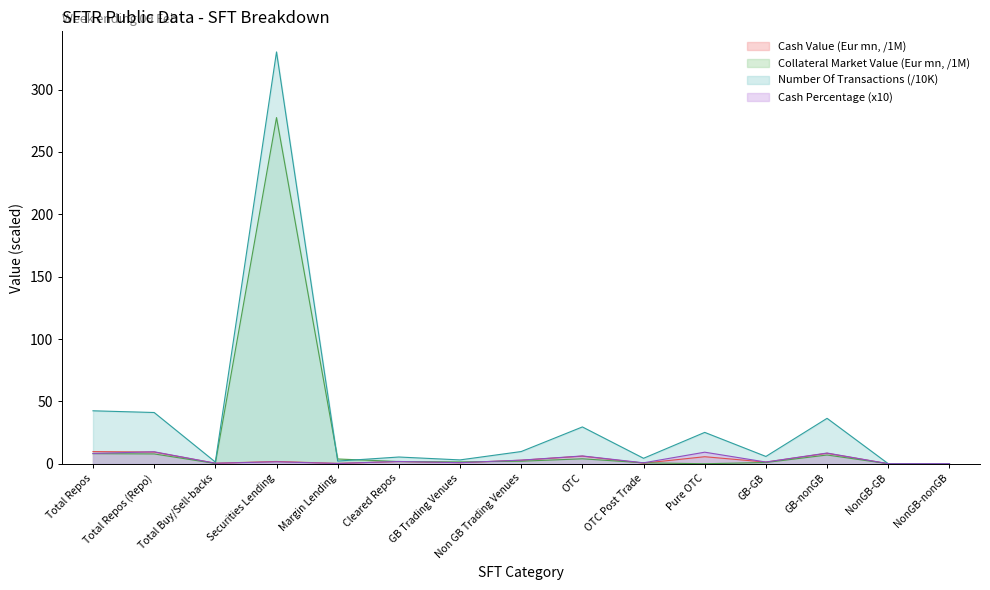

What is the maximum value for Number Of Transactions?

330.2